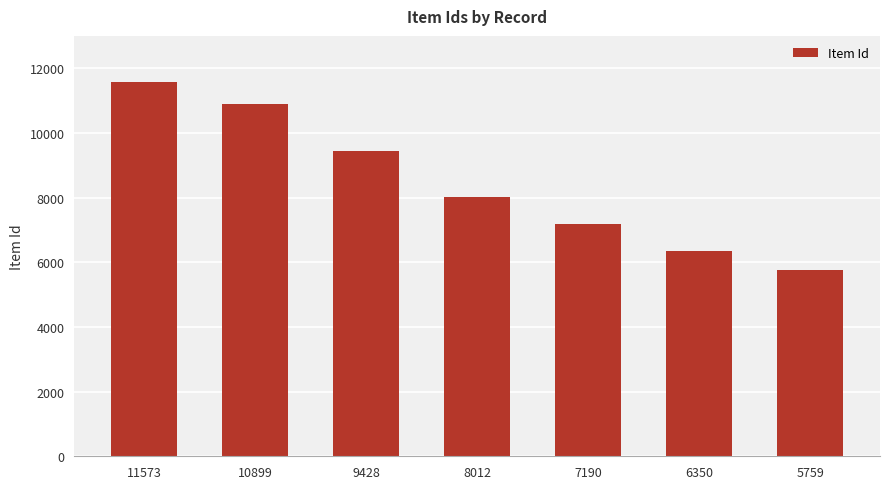

Rank the categories by value from lowest to highest.

5759, 6350, 7190, 8012, 9428, 10899, 11573